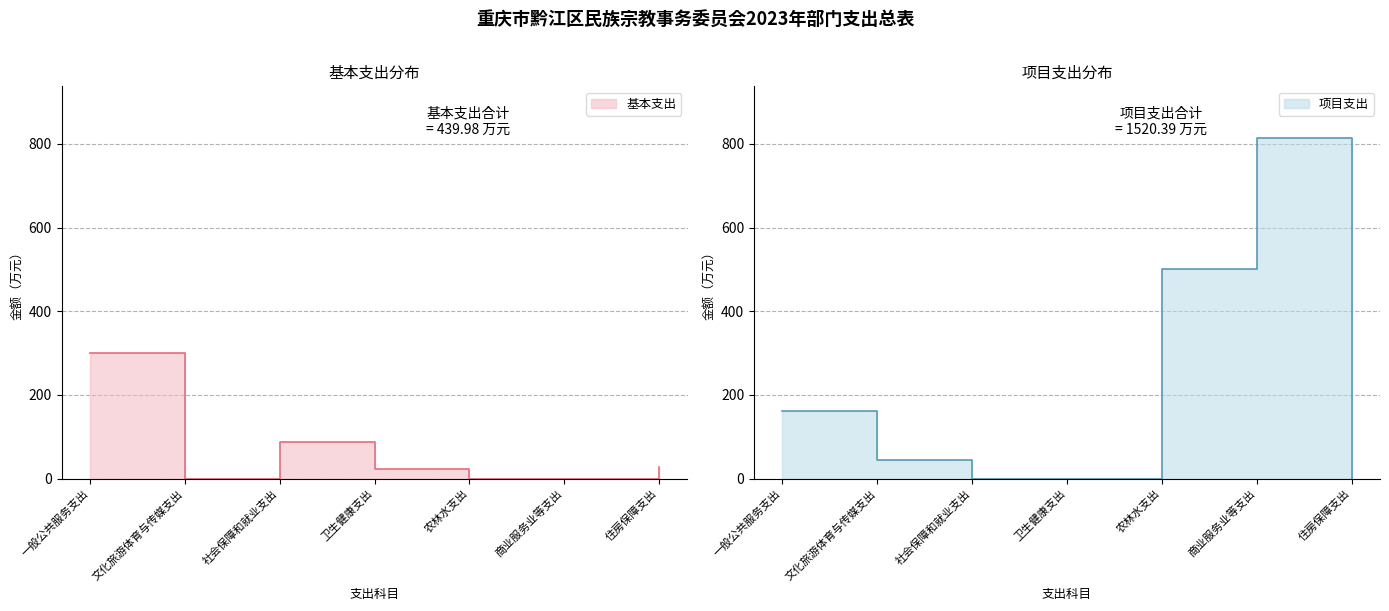

At how many categories does at least one series exceed 137?

3